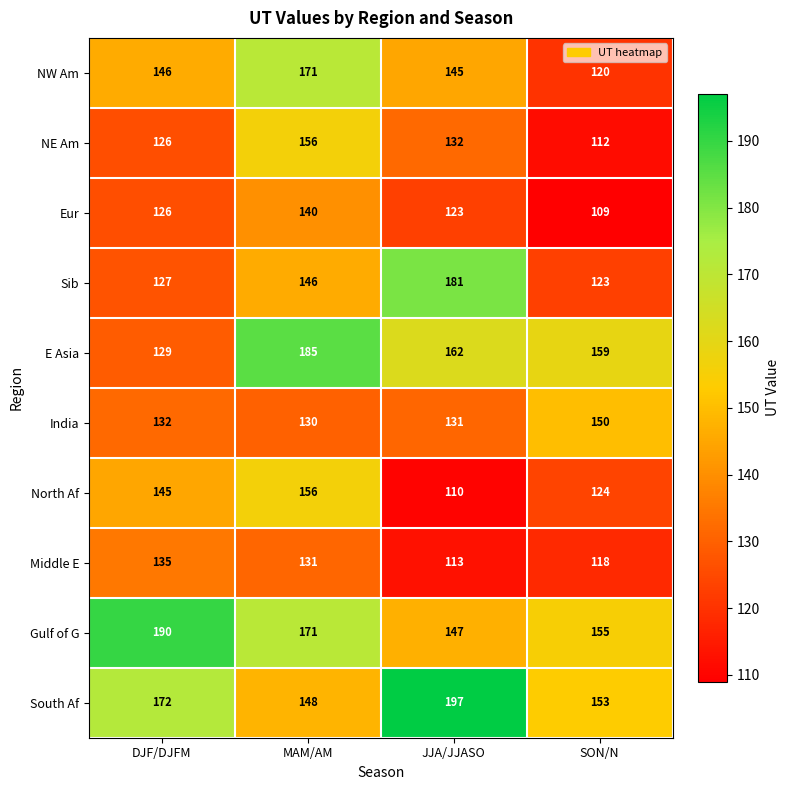

The value of South Af at JJA/JJASO is 56. True or false?

False